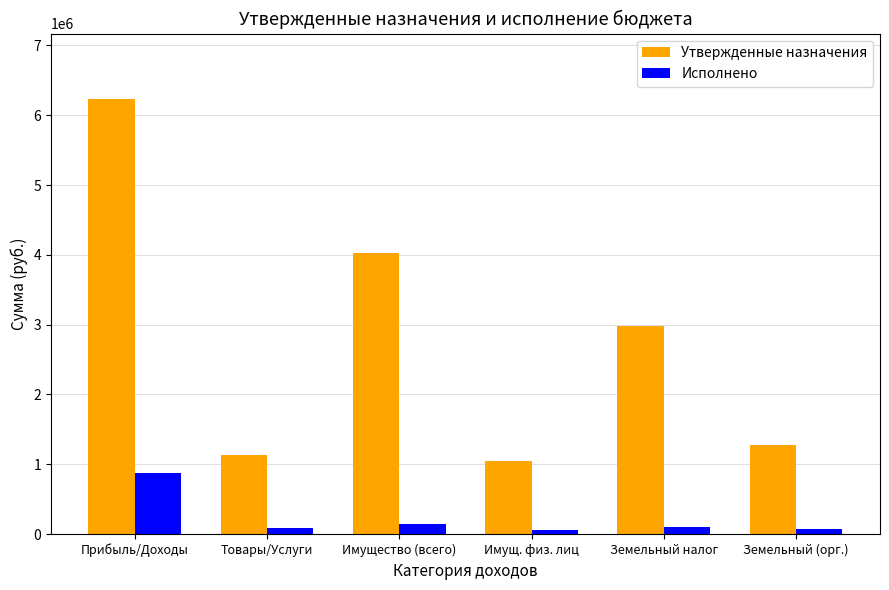

Does the chart contain stacked bars?

No